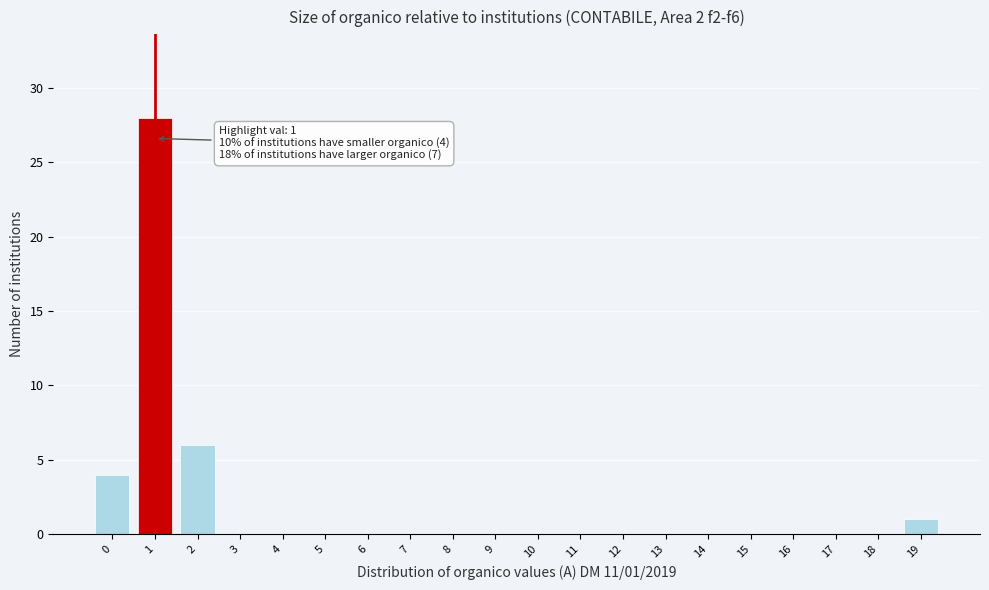

Reading left to right, extract all data points from this chart.

0=4	1=28	2=6	3=0	4=0	5=0	6=0	7=0	8=0	9=0	10=0	11=0	12=0	13=0	14=0	15=0	16=0	17=0	18=0	19=1